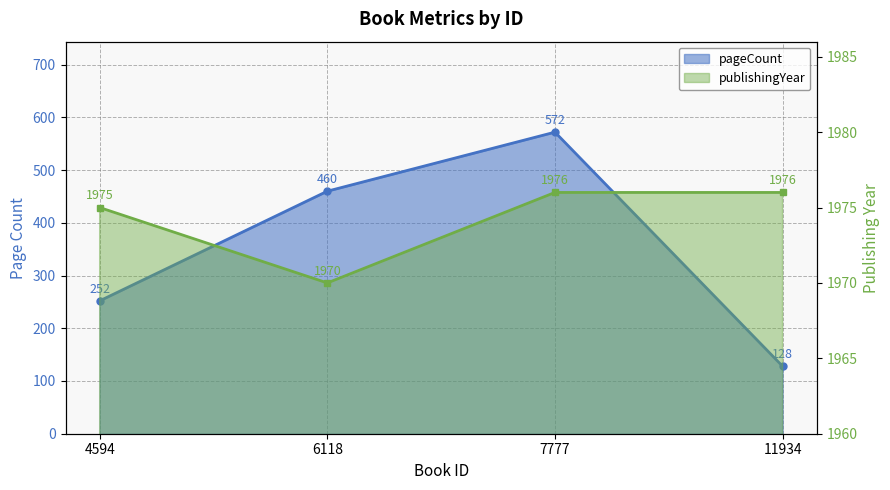

Is the value of publishingYear at 7777 greater than the value of pageCount at 4594?

Yes